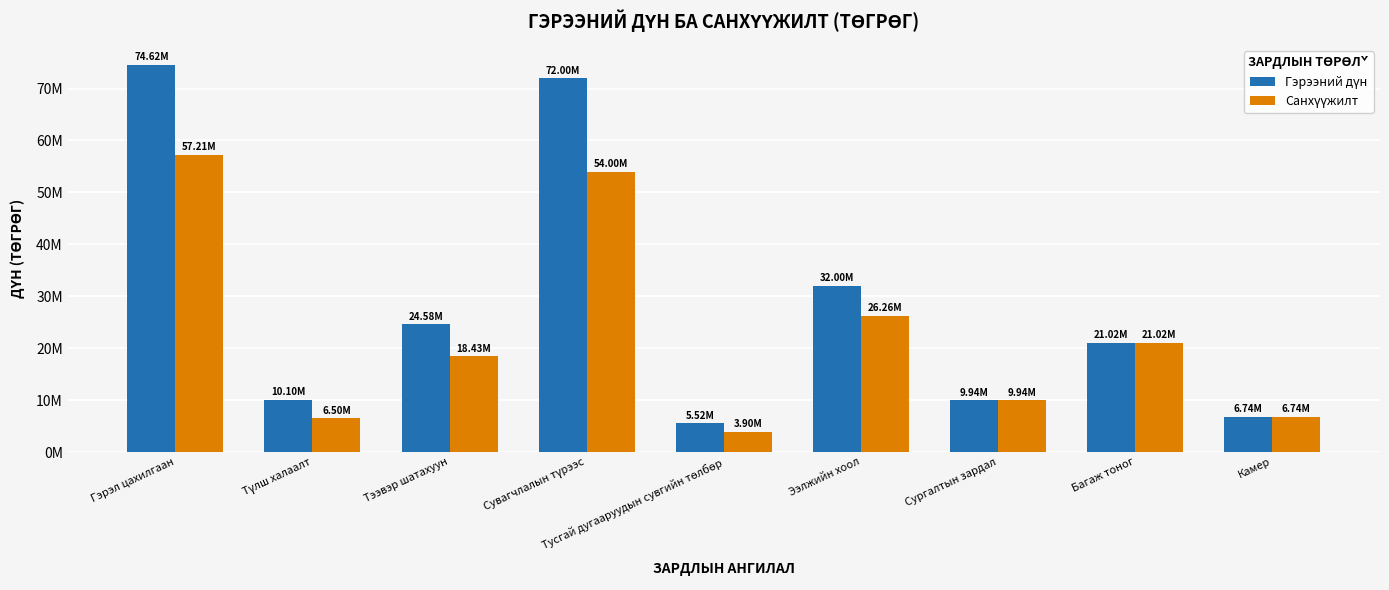

What is the highest value of the Гэрээний дүн series?

74616100.0